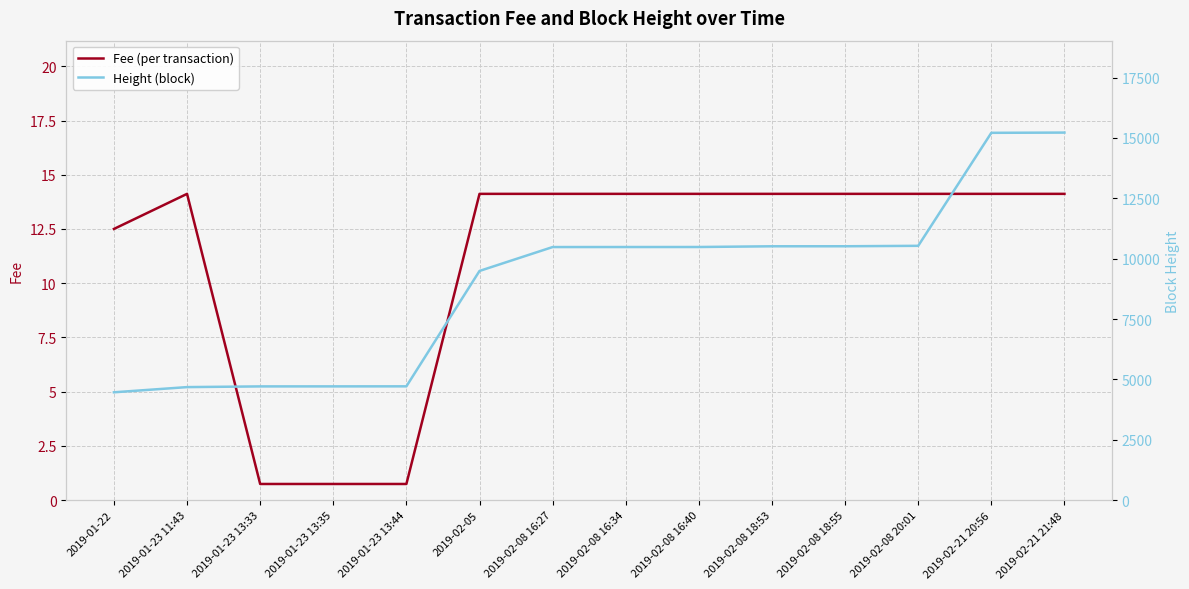

Reading left to right, extract all data points from this chart.

Fee (per transaction): 12.5	14.1	0.7	0.7	0.7	14.1	14.1	14.1	14.1	14.1	14.1	14.1	14.1	14.1
Height (block): 4469.0	4684.0	4713.0	4714.0	4716.0	9493.0	10482.0	10483.0	10484.0	10514.0	10515.0	10533.0	15211.0	15221.0